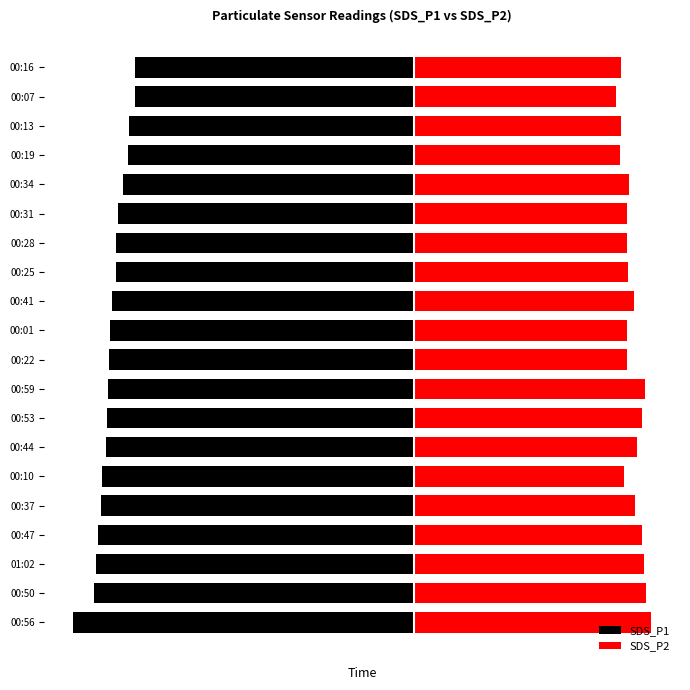

At how many categories does at least one series exceed -4?

20